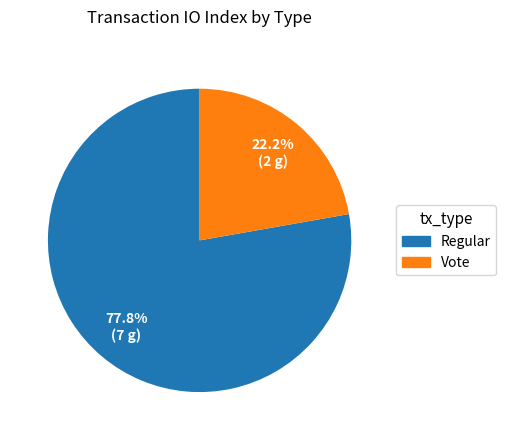

What percentage is the Regular slice, to the nearest percent?

78%